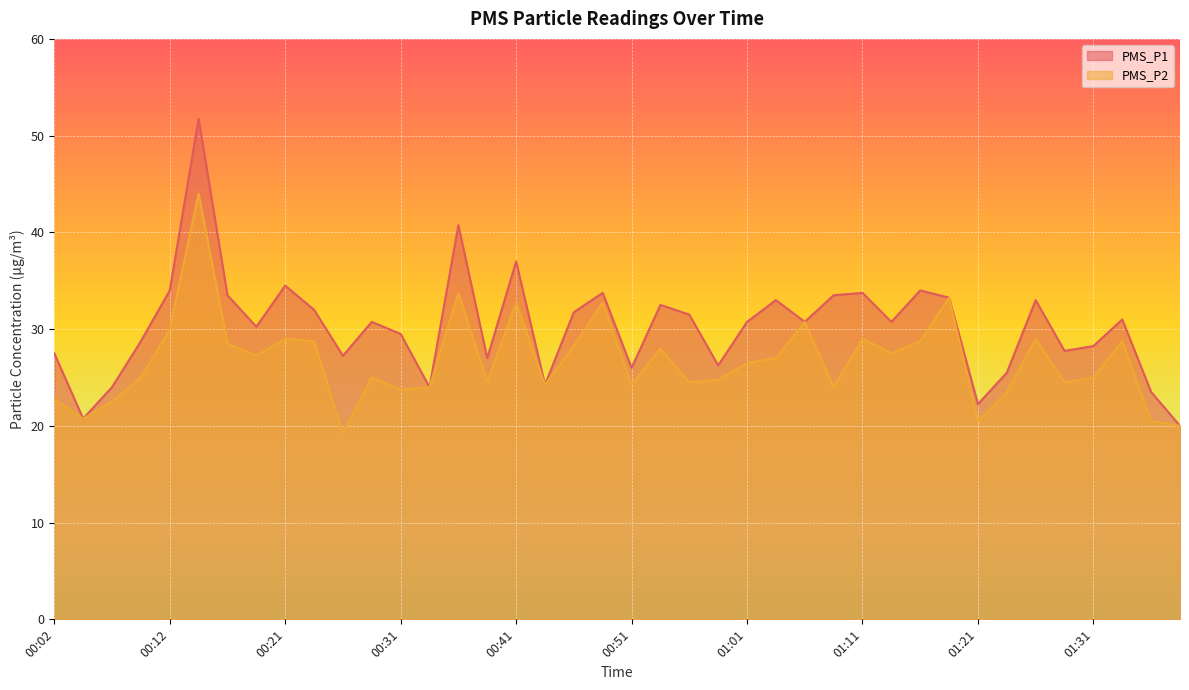

Is it true that PMS_P2 equals 28.0 at 00:54?

True